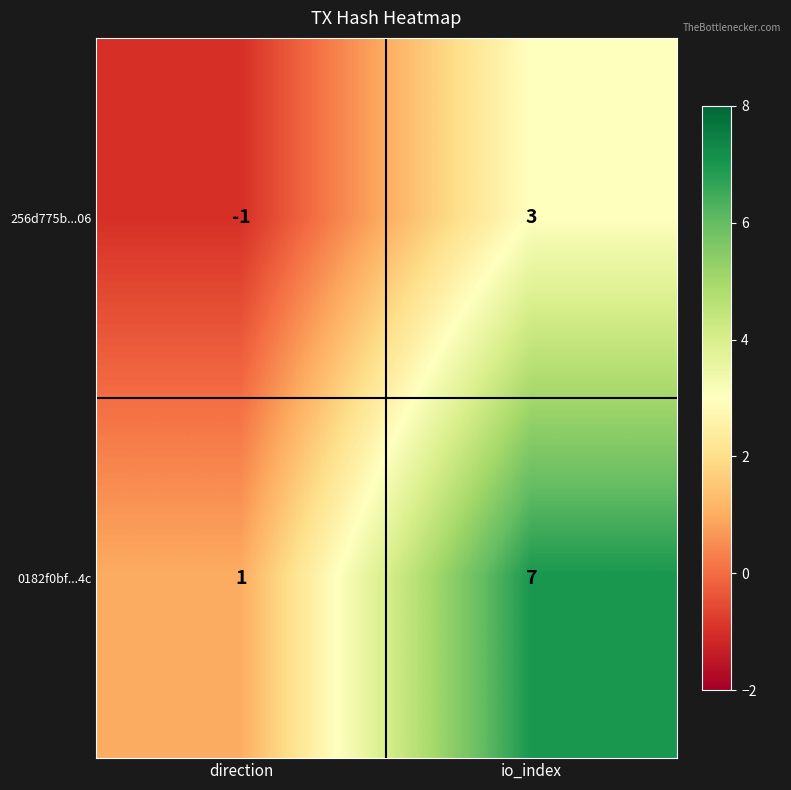

Which series has the widest spread of values?

0182f0bf...4c